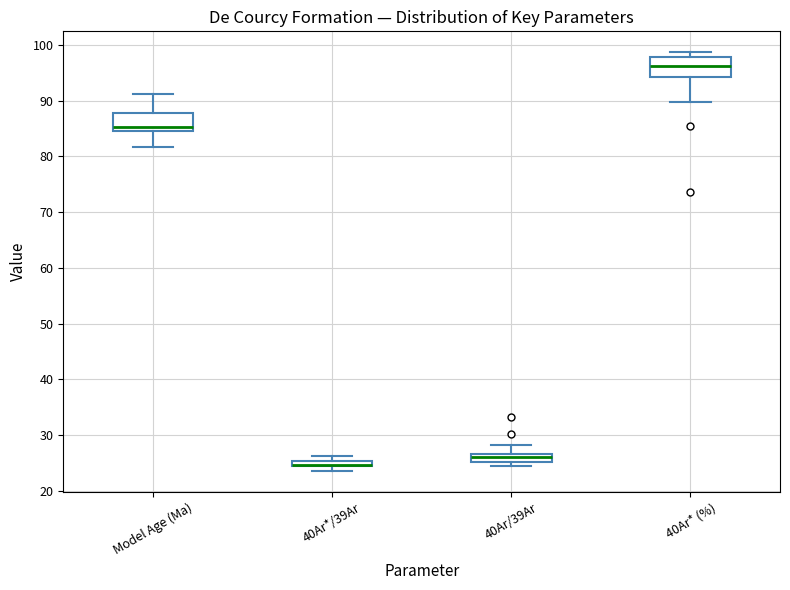

Where is the upper edge of the box for 40Ar*/39Ar on the y-axis? The values are not printed on the chart, so give them approximately, as read against the axis.

25